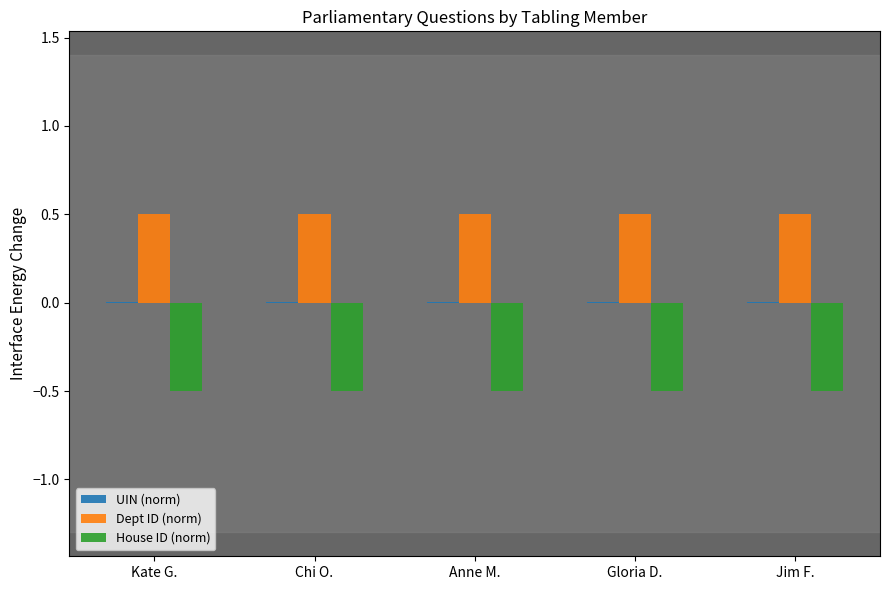

What is the highest value of the House ID (norm) series?

-0.5